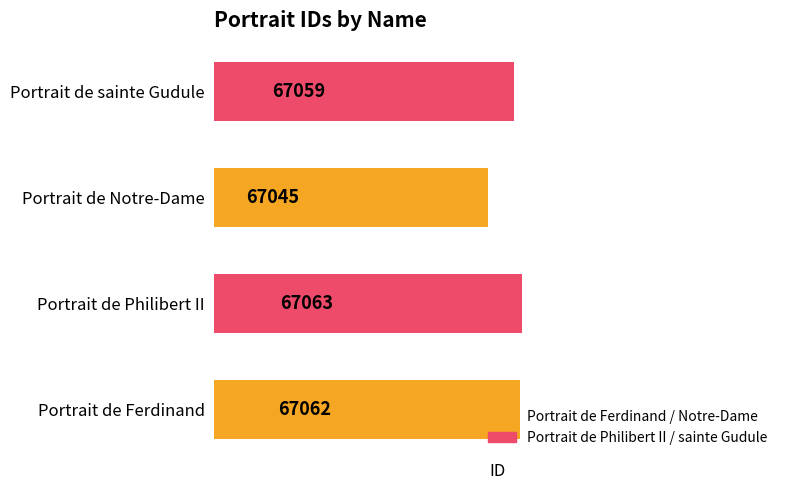

Rank the categories by value from lowest to highest.

Portrait de Notre-Dame, Portrait de sainte Gudule, Portrait de Ferdinand, Portrait de Philibert II